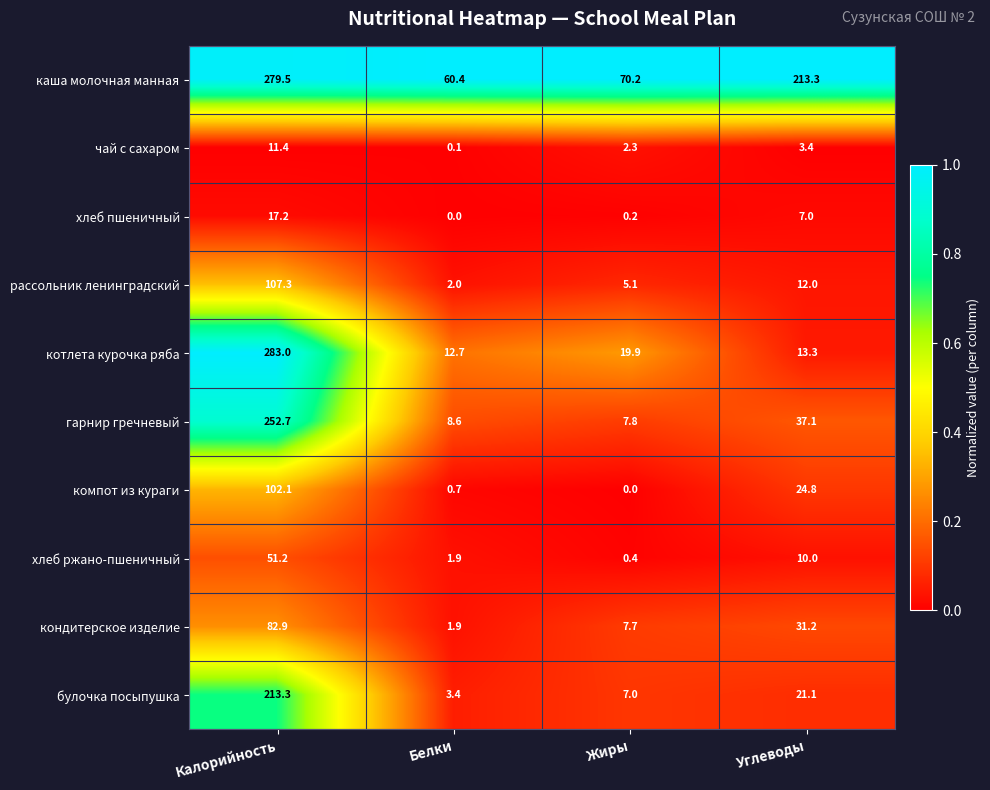

Which series has the widest spread of values?

котлета курочка ряба